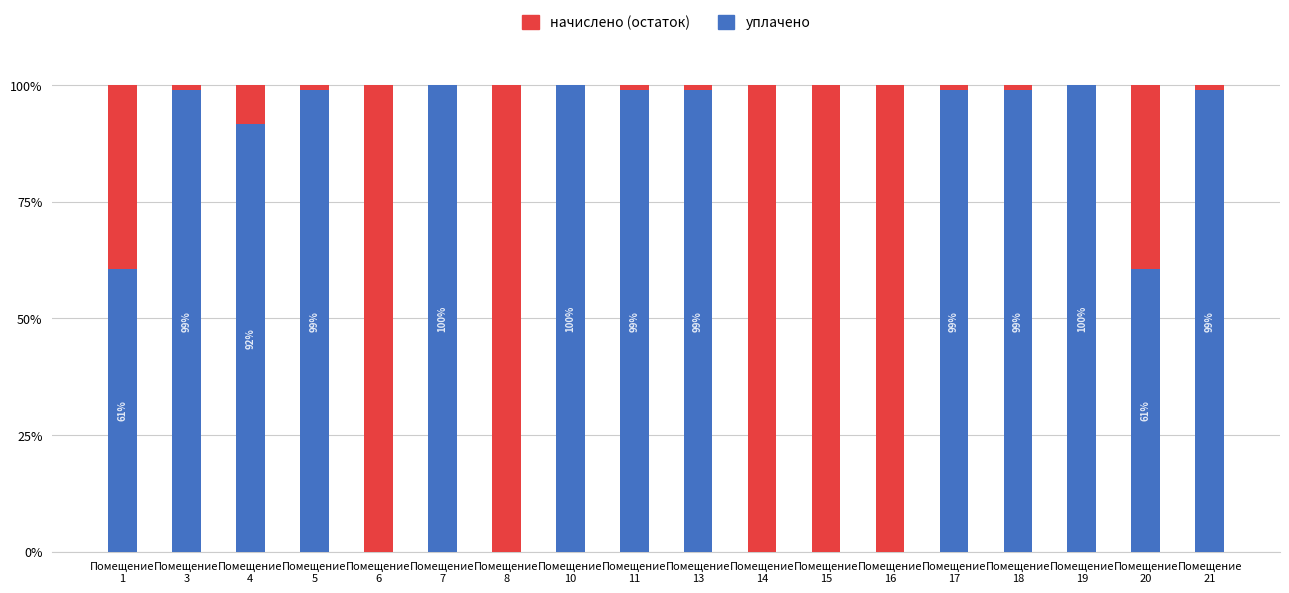

How many distinct data groups are displayed?

2